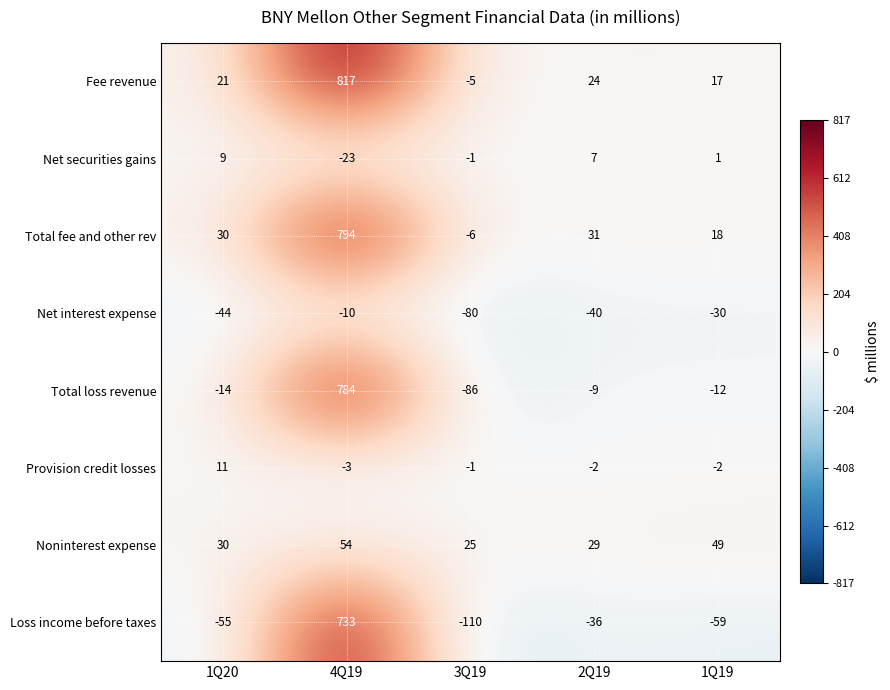

Count the number of categories in the chart.

5